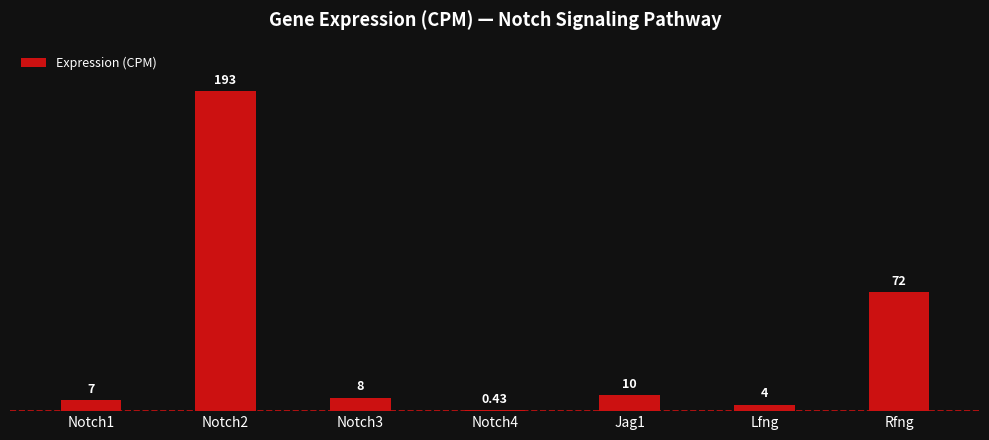

What is the minimum value shown in the chart?

0.4